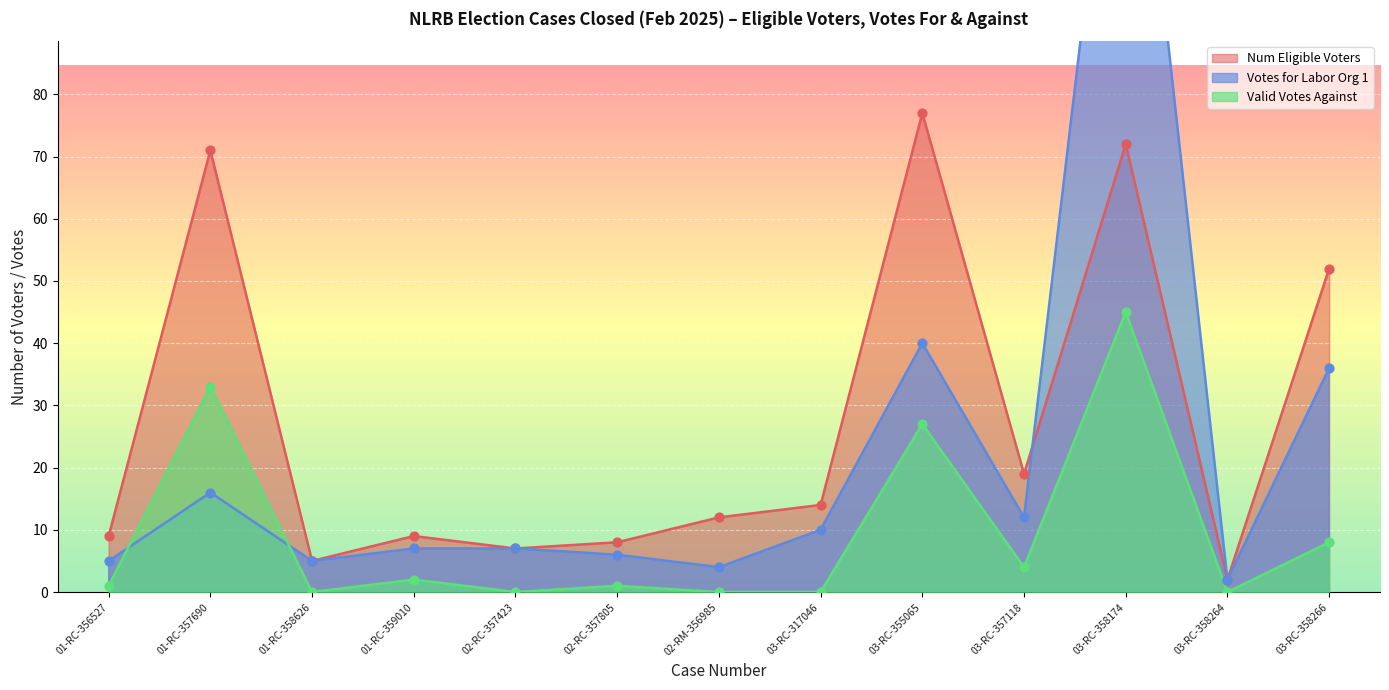

What are all the series names shown in the legend?

Num Eligible Voters, Votes for Labor Org 1, Valid Votes Against